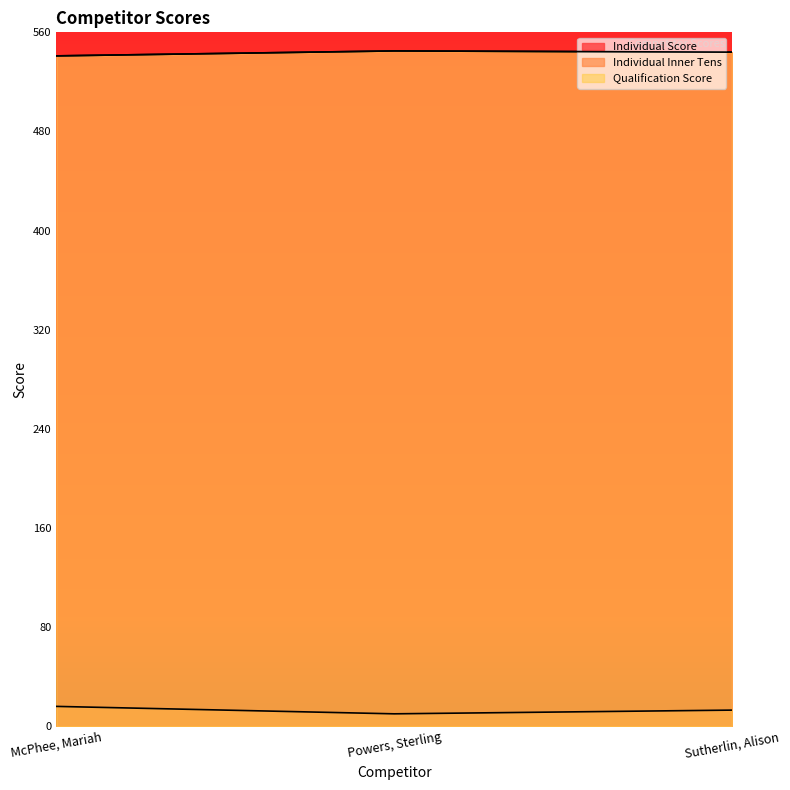

Between Powers, Sterling and Sutherlin, Alison, which series saw the biggest shift?

Individual Inner Tens